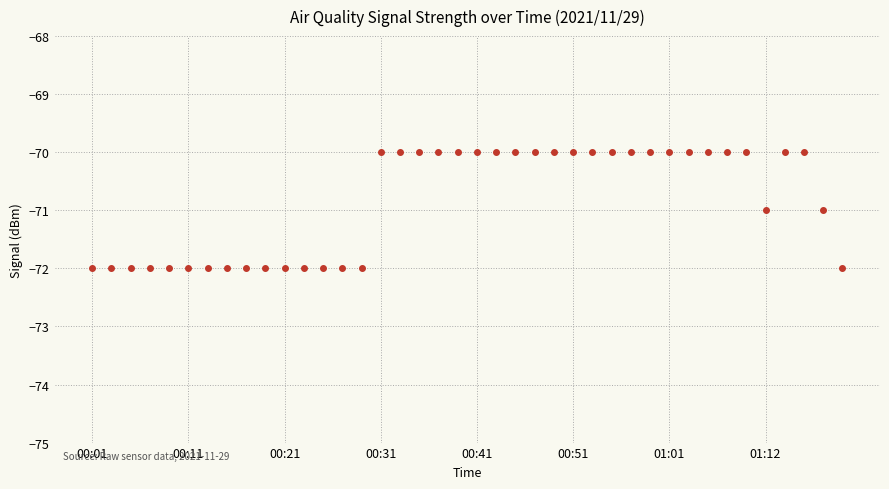

What is the maximum value shown in the chart?

-70